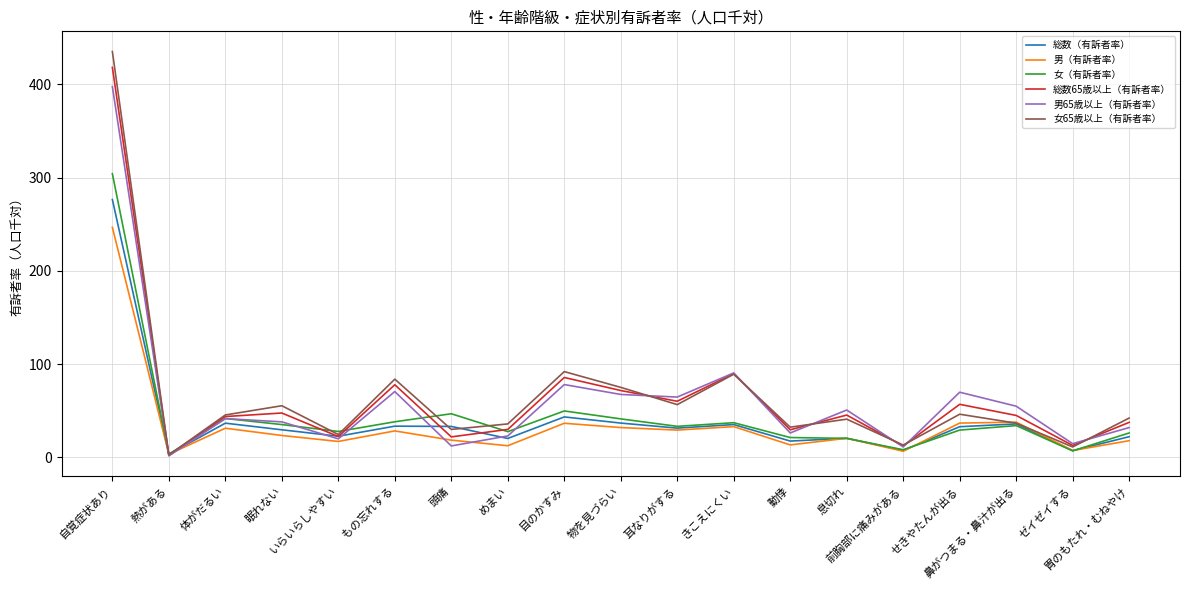

What is the greatest value displayed?

435.2